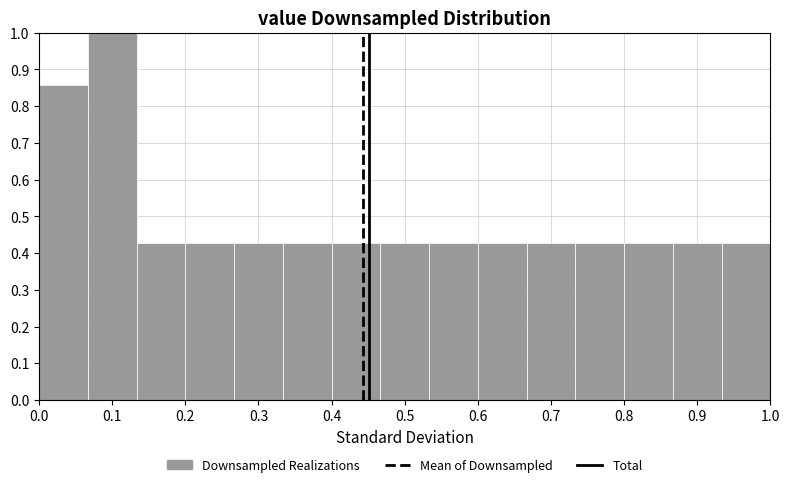

Reading left to right, transcribe this chart: for each bar, give the range it covers on the x-axis and its height. Neither the bar edges nor the heights are printed on the chart, so give them approximately, as read against the axes.

0.00 to 0.07: 0.86
0.07 to 0.13: 1.00
0.13 to 0.20: 0.43
0.20 to 0.27: 0.43
0.27 to 0.33: 0.43
0.33 to 0.40: 0.43
0.40 to 0.47: 0.43
0.47 to 0.53: 0.43
0.53 to 0.60: 0.43
0.60 to 0.67: 0.43
0.67 to 0.73: 0.43
0.73 to 0.80: 0.43
0.80 to 0.87: 0.43
0.87 to 0.93: 0.43
0.93 to 1.00: 0.43